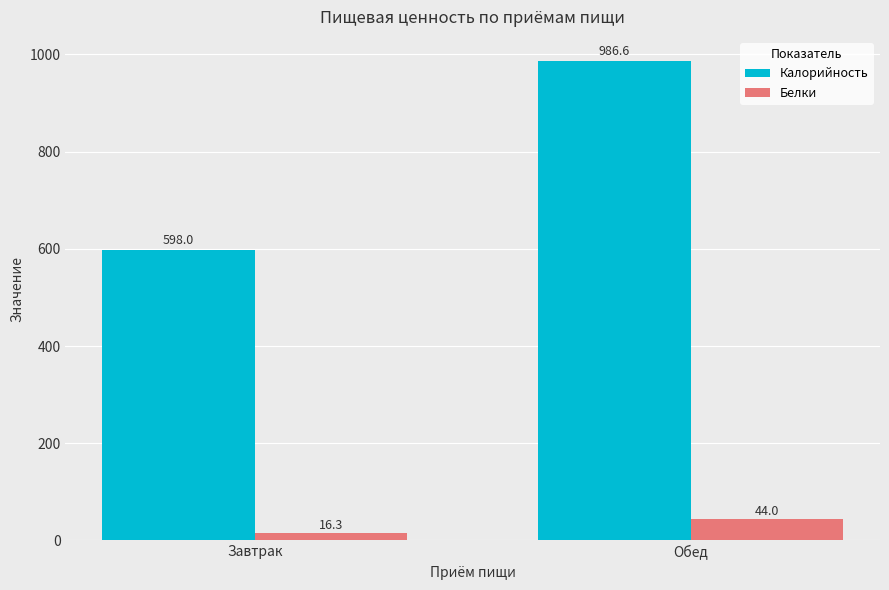

How many series are shown in this chart?

2